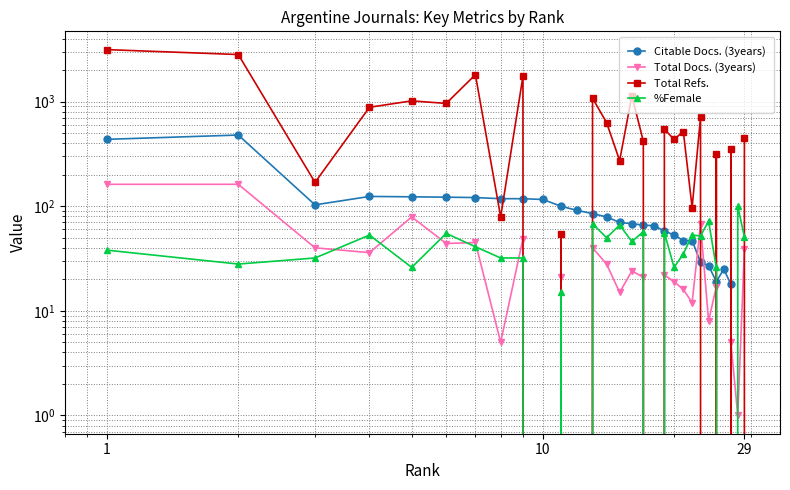

How many positive values does the Total Refs. series have?

23